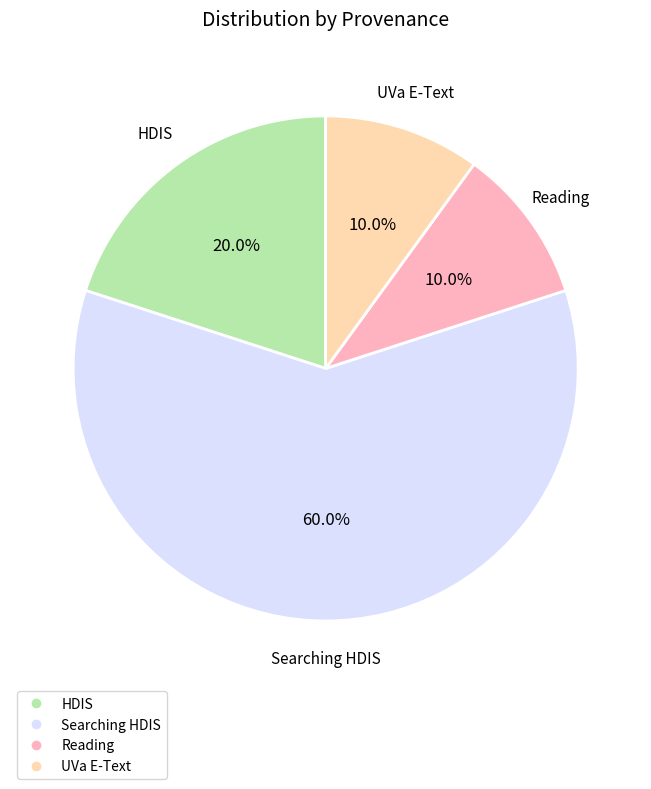

To the nearest percent, what is the average slice percentage?

25%